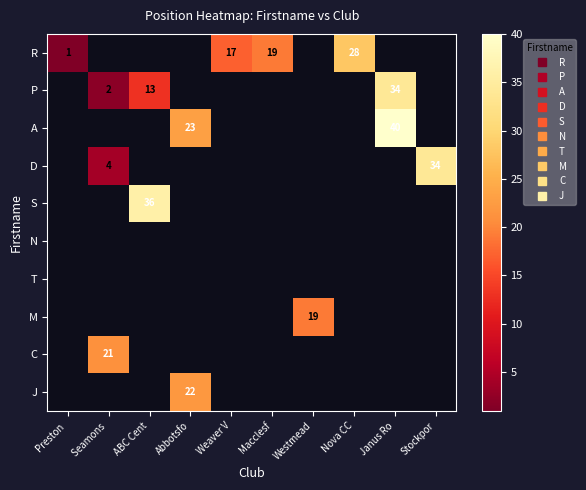

At Preston, list the series in order from smallest to largest.

R, P, A, D, S, N, T, M, C, J